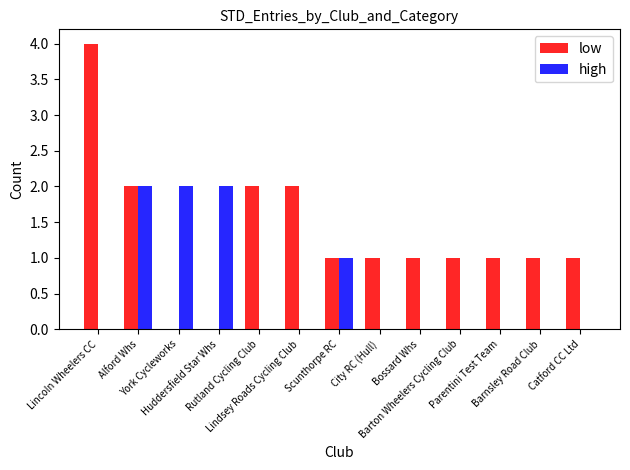

What is the sum of all high values?

7